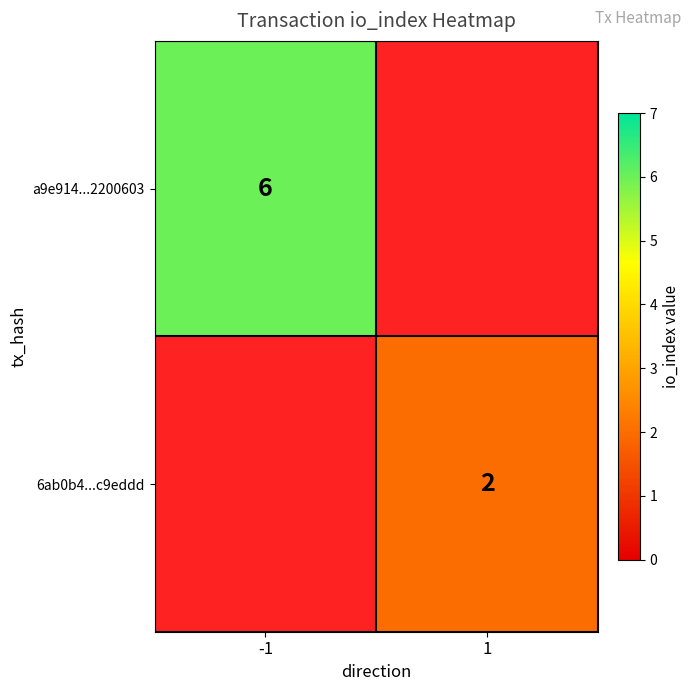

The 6ab0b4...c9eddd series shows 3 at 1. True or false?

False